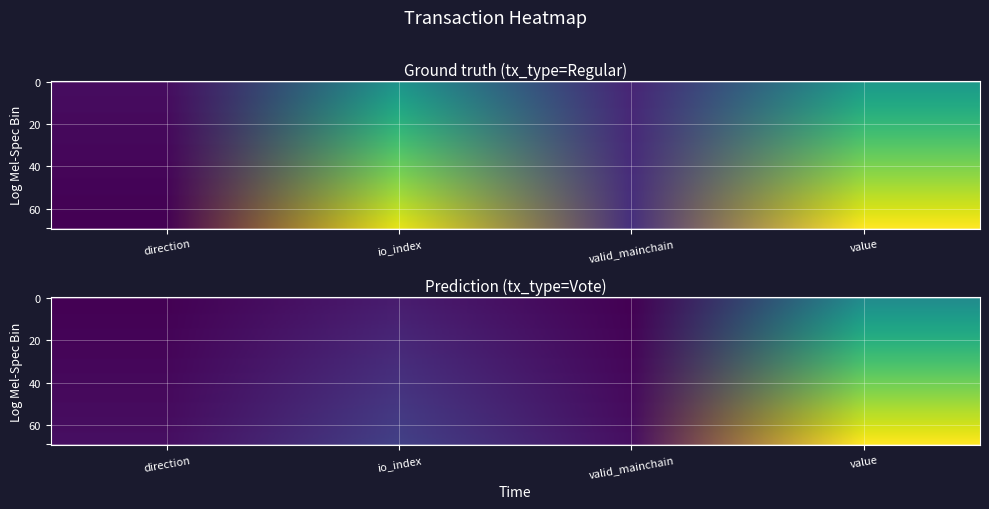

What is the difference between the maximum and minimum values in the 1233b428fac8806f27314ca0ed0a6295b5b3e43 series?

6.5